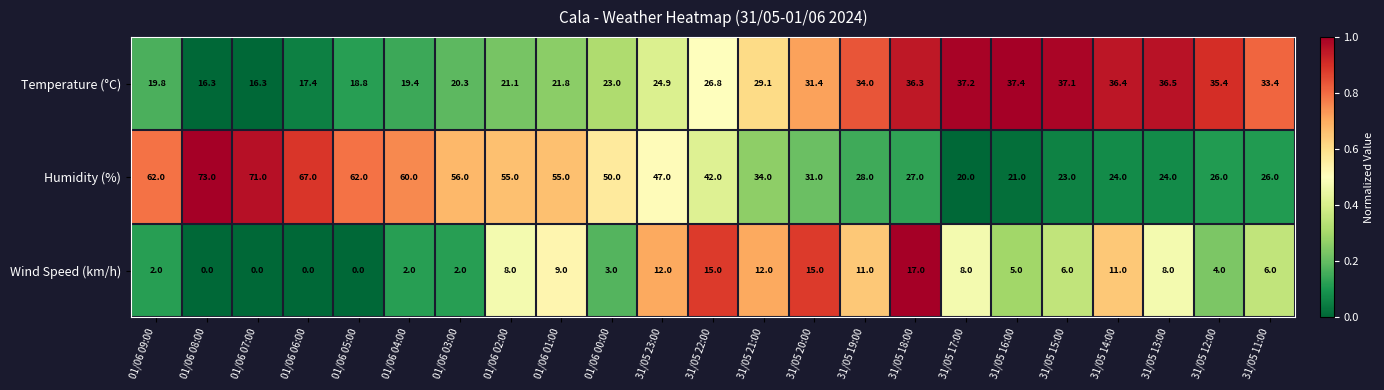

What is the minimum value for Temperature (°C)?

16.3